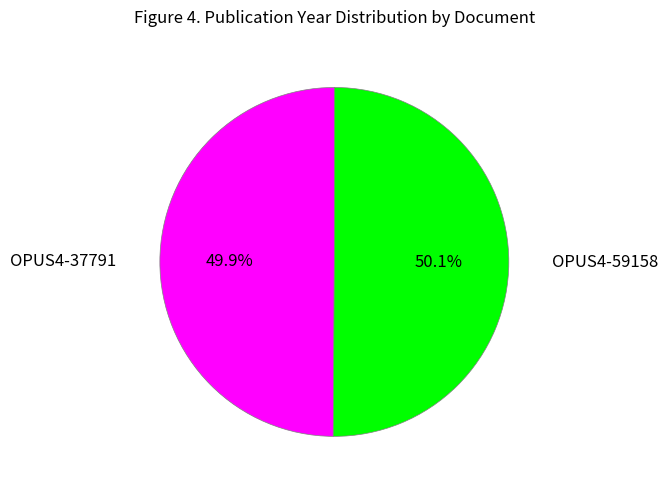

Count the number of slices in the pie.

2